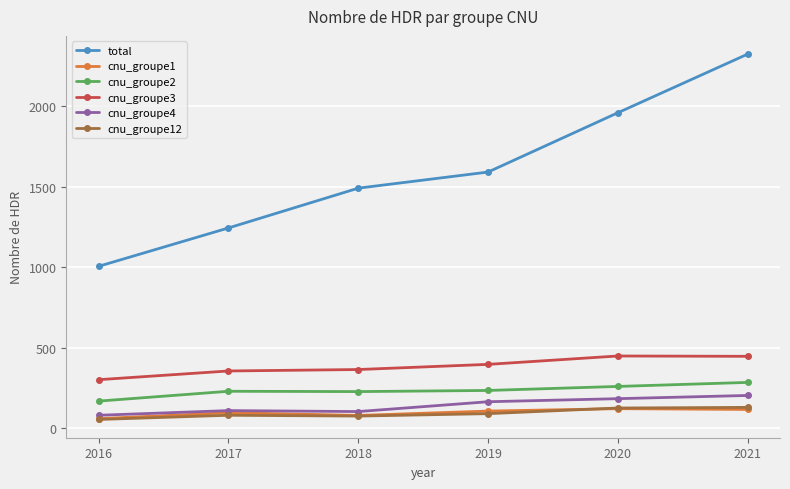

What is the difference between the highest and lowest values at 2019?

1500